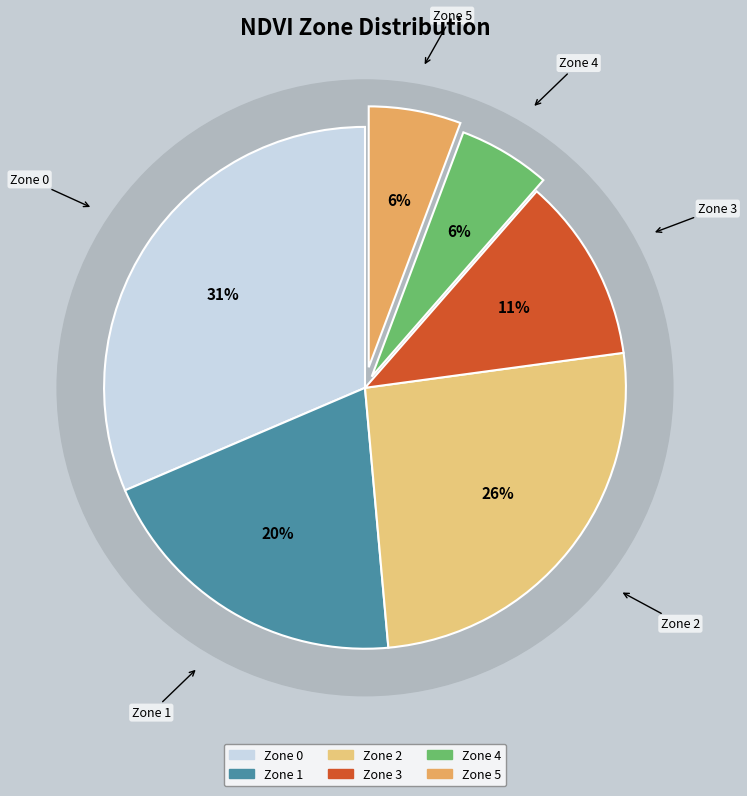

Is it true that Zone 2 is 37% of the pie?

False